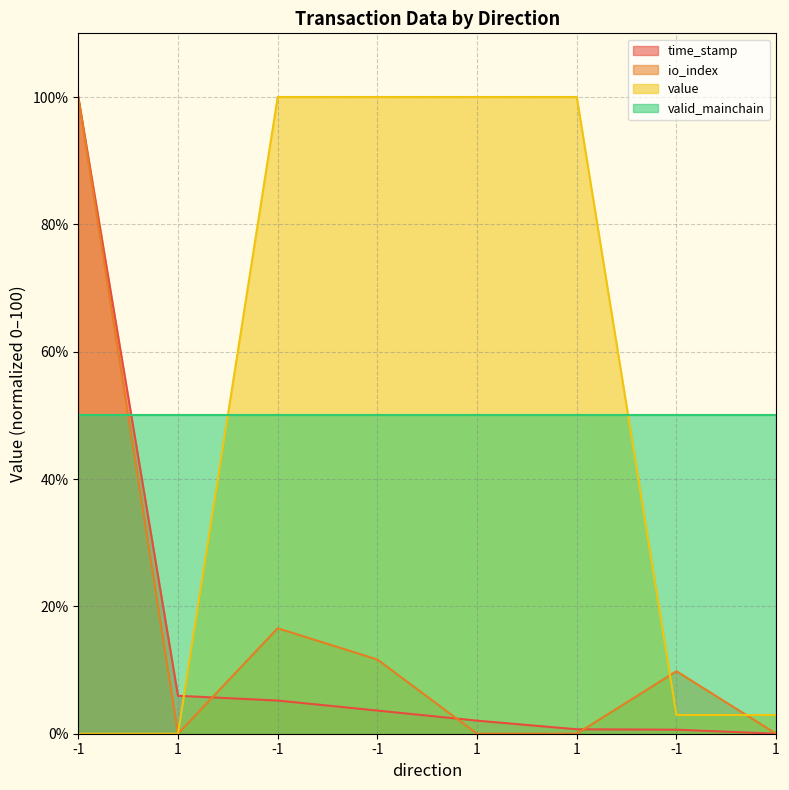

How many series are shown in this chart?

4